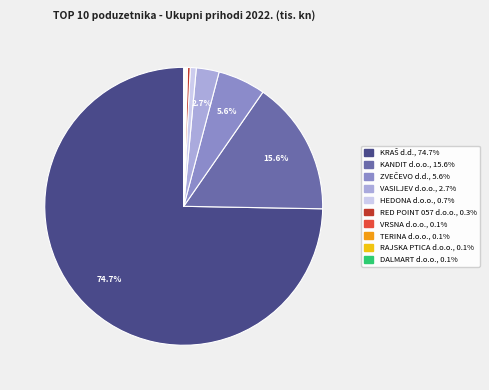

Is there any slice that represents more than half of the pie?

Yes